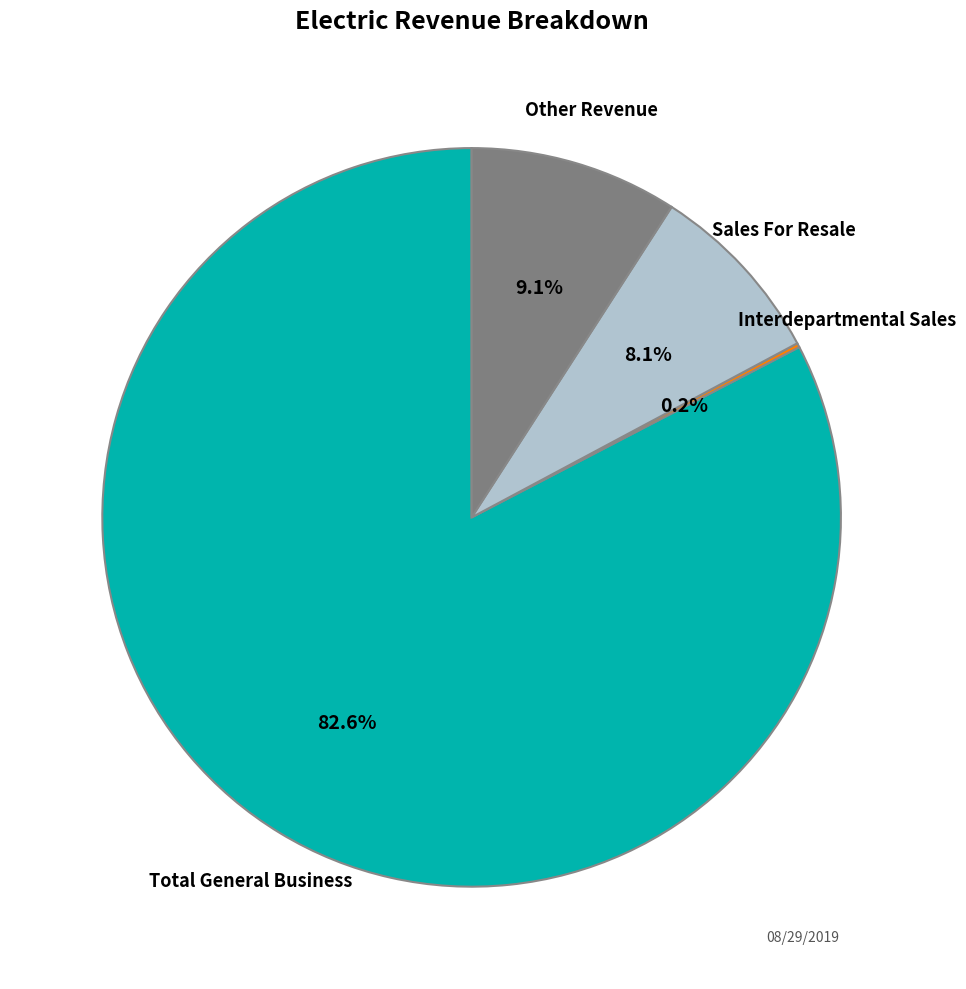

Which slice represents more than half of the pie?

Total General Business